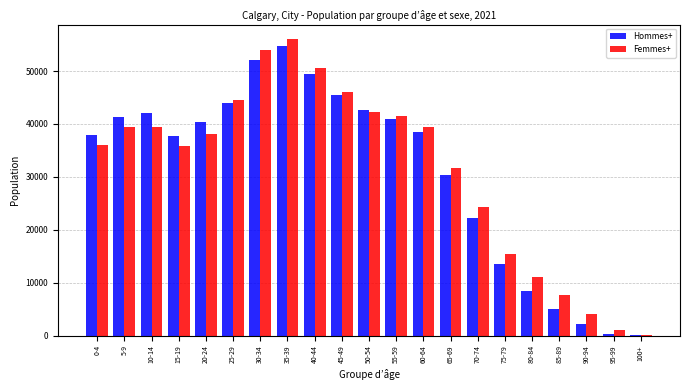

What is the maximum value shown in the chart?

55985